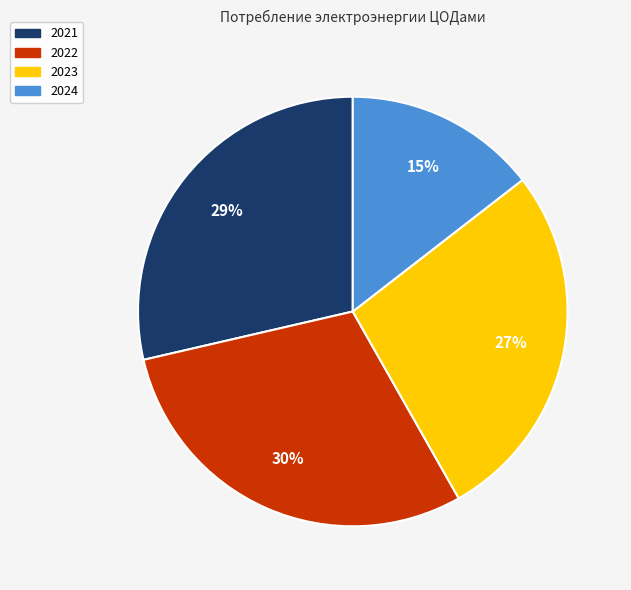

What is the smallest slice in the pie chart?

2024